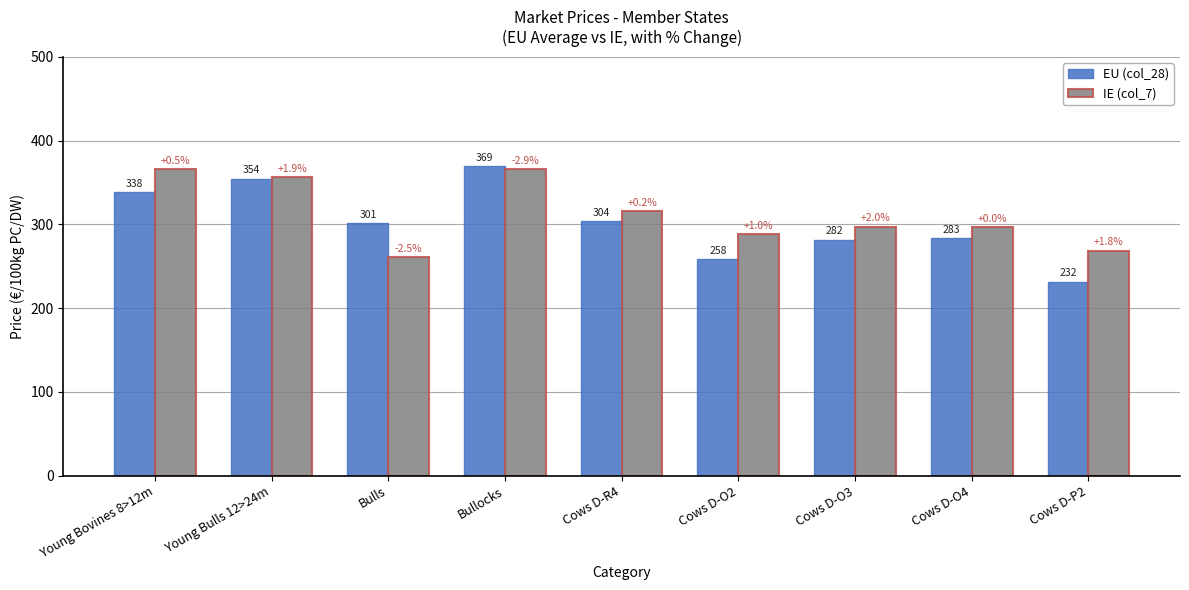

What is the difference between the IE (col_7) values at Cows D-O2 and Young Bulls 12>24m?

68.3